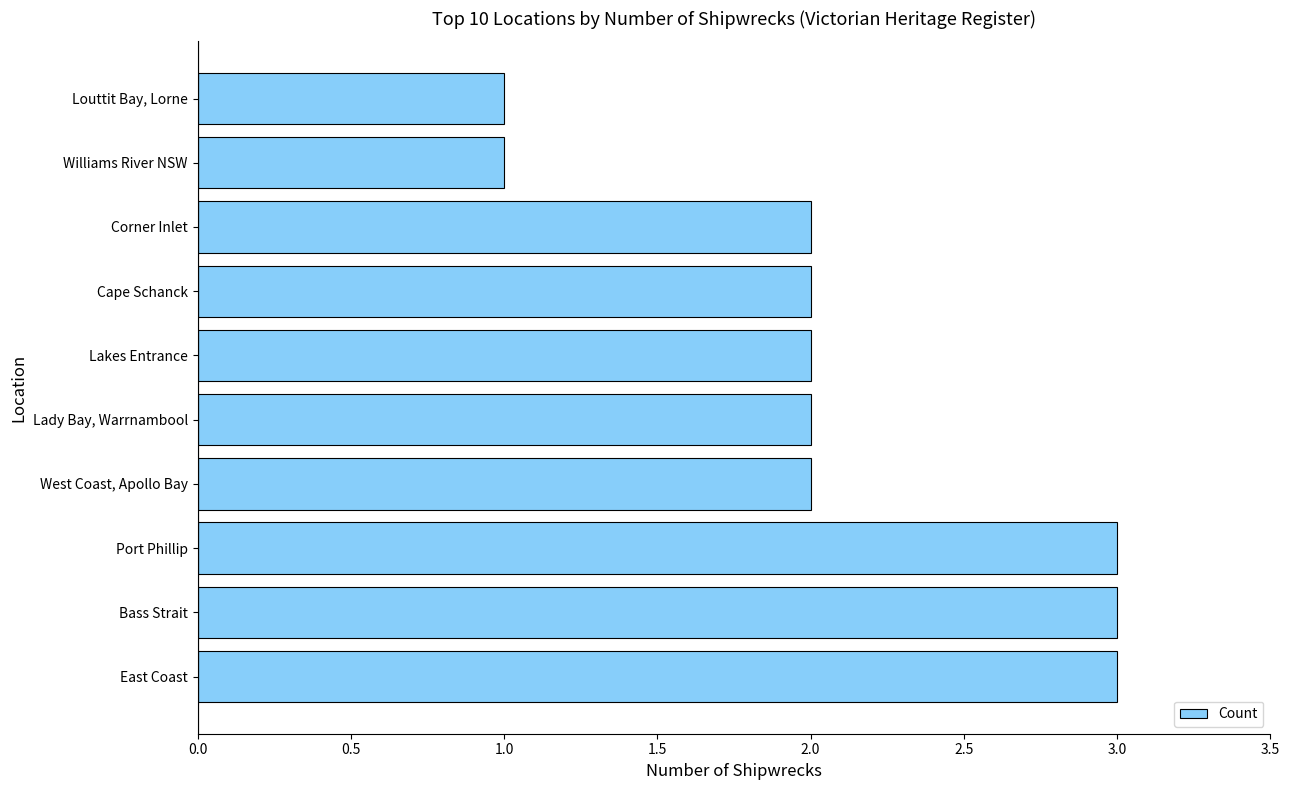

What is the greatest value displayed?

3